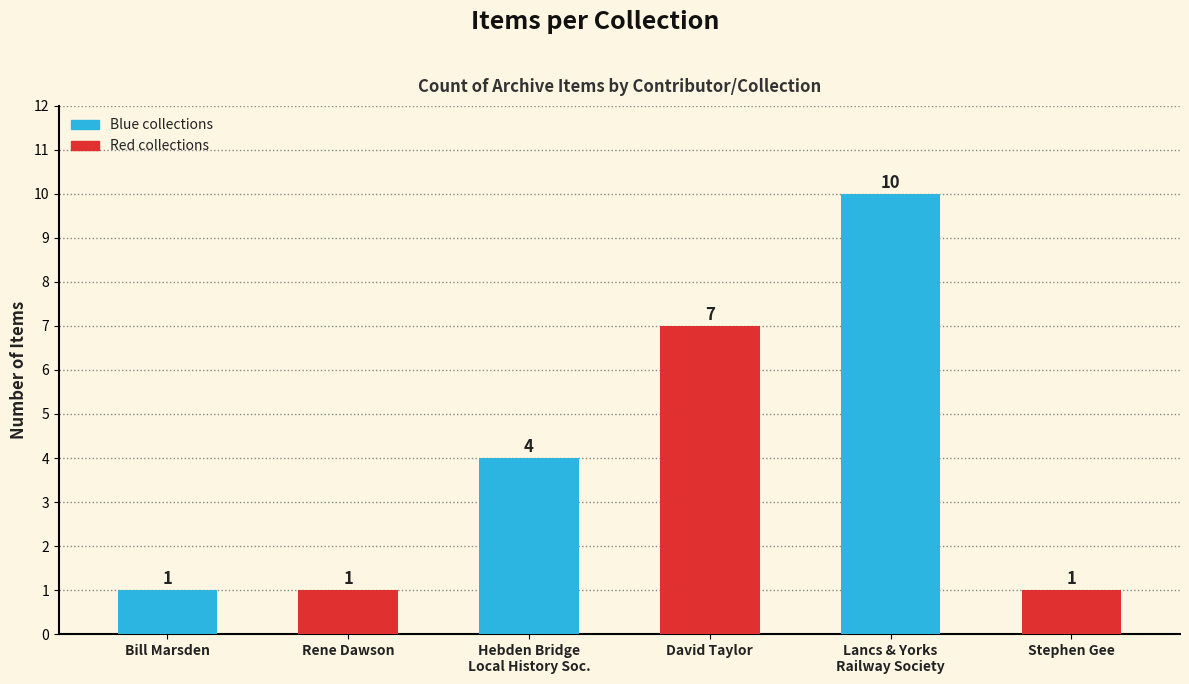

The value at Hebden Bridge
Local History Soc. is 7. True or false?

False